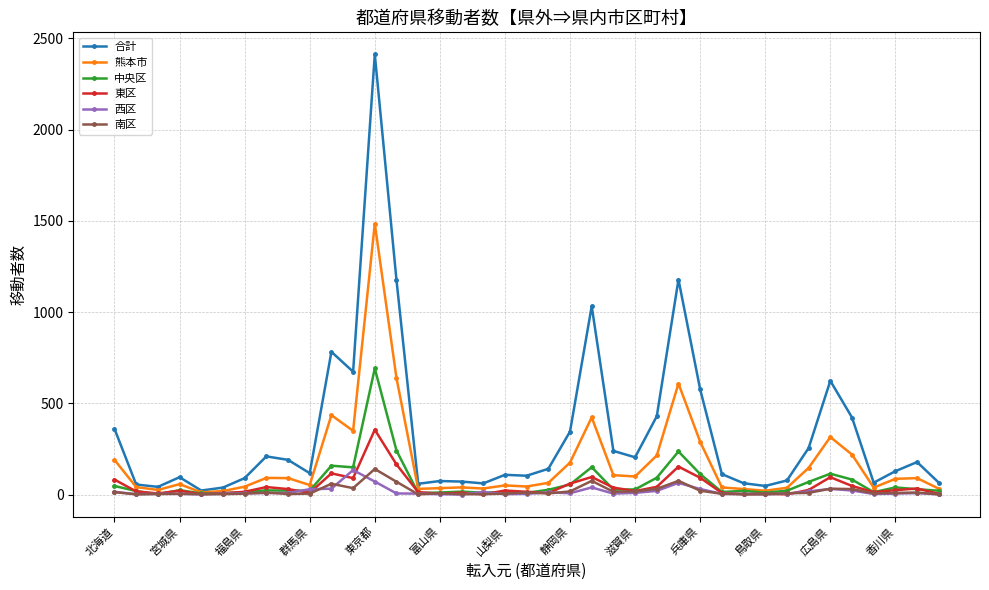

Which series has the largest total across all categories?

合計